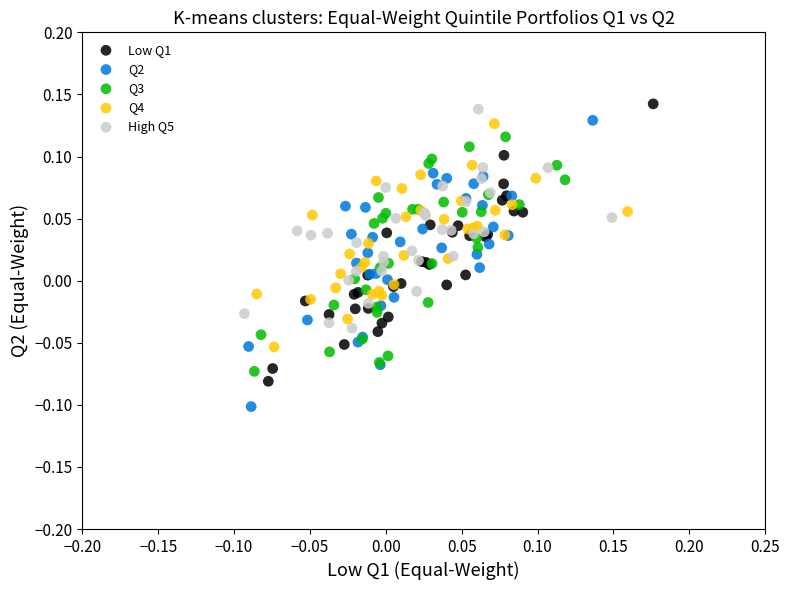

Which series has the widest spread of Y values?

Q2